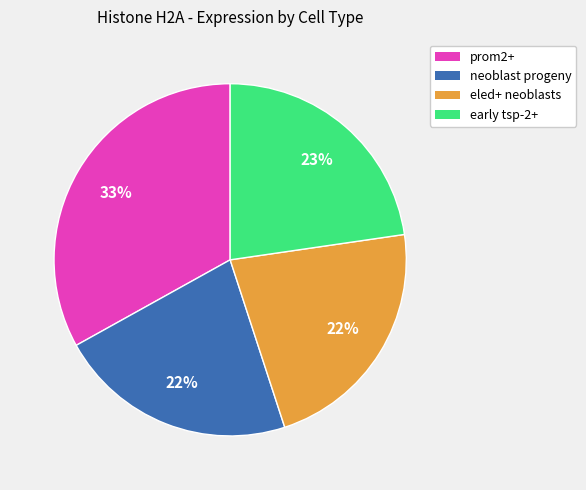

Which has a higher value, eled+ neoblasts or prom2+?

prom2+